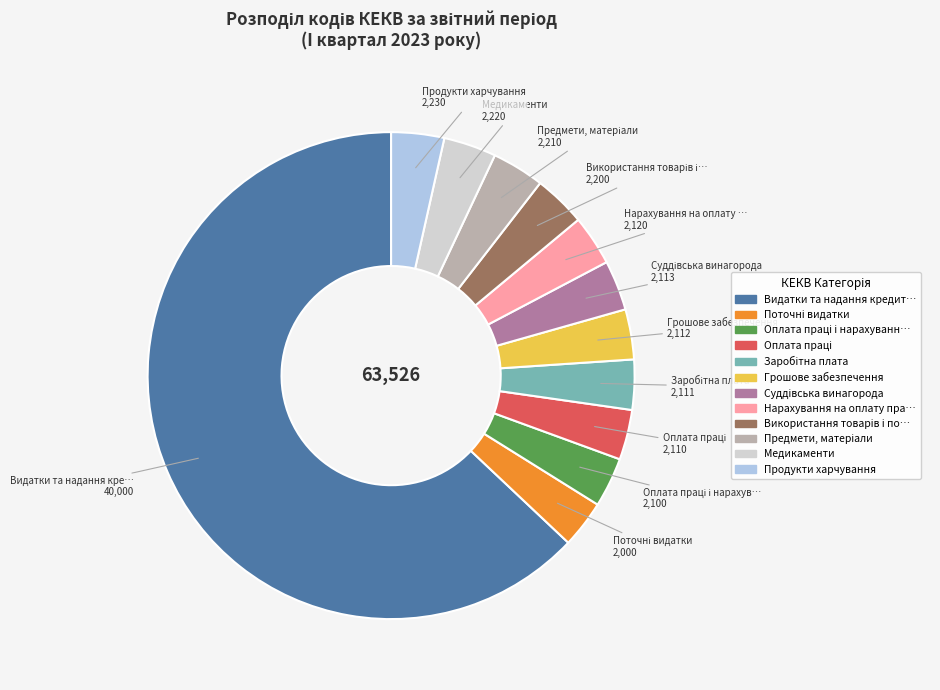

Is there any slice that represents more than half of the pie?

Yes